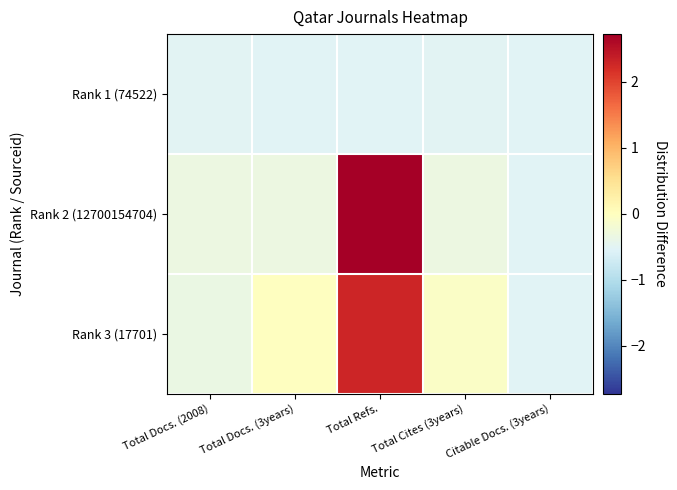

Count the number of categories in the chart.

5